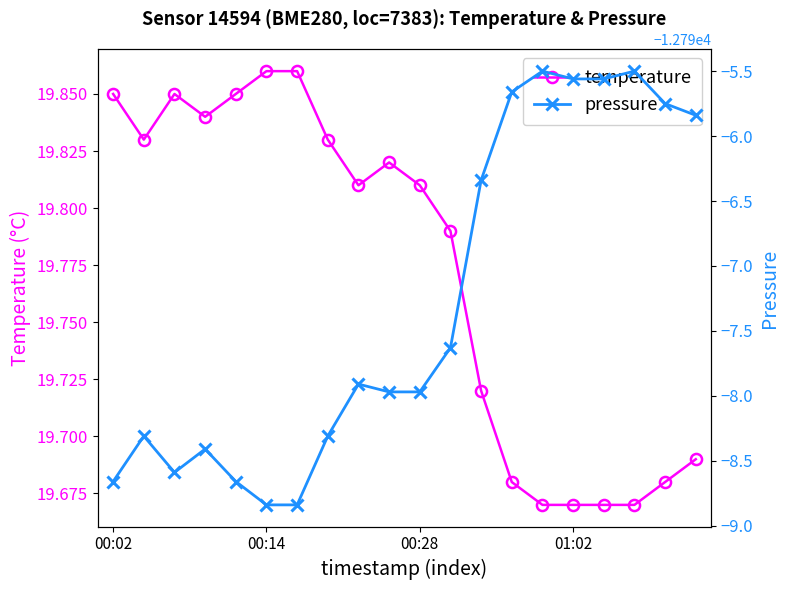

True or false: temperature has more than 0 interior local peaks.

True